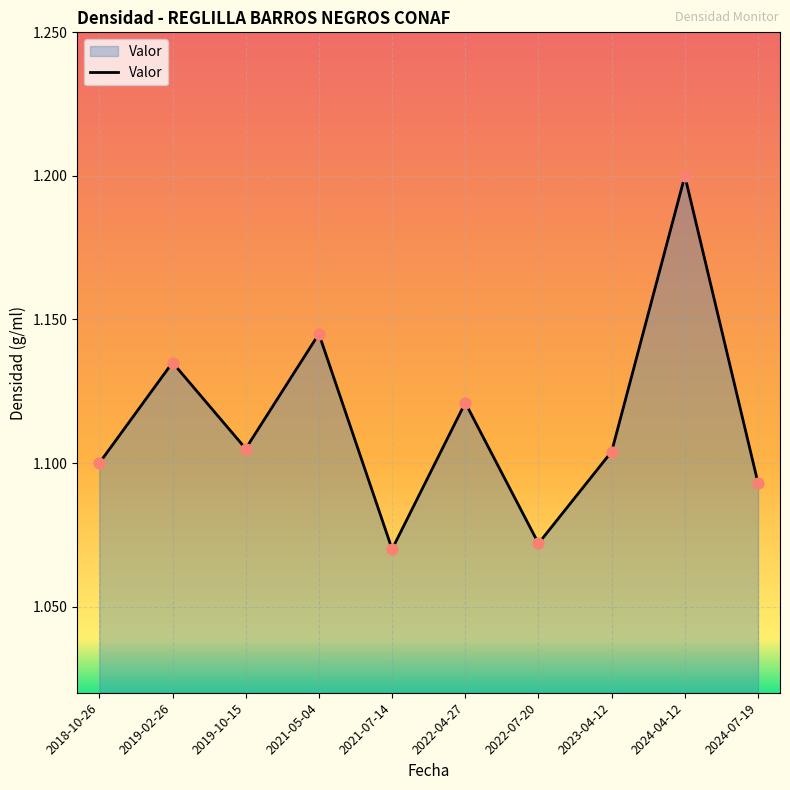

What is the ratio of the value at 2019-02-26 to the value at 2021-05-04?

1.0